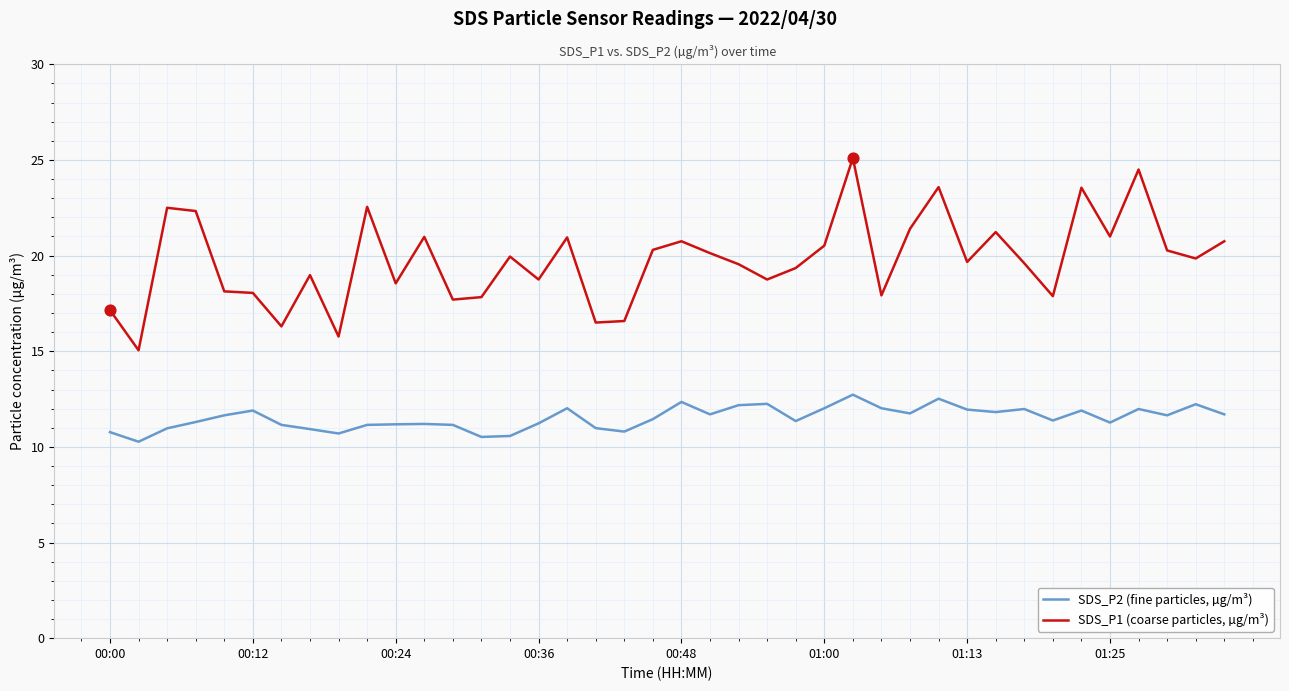

Which series has the largest total across all categories?

SDS_P1 (coarse particles, µg/m³)